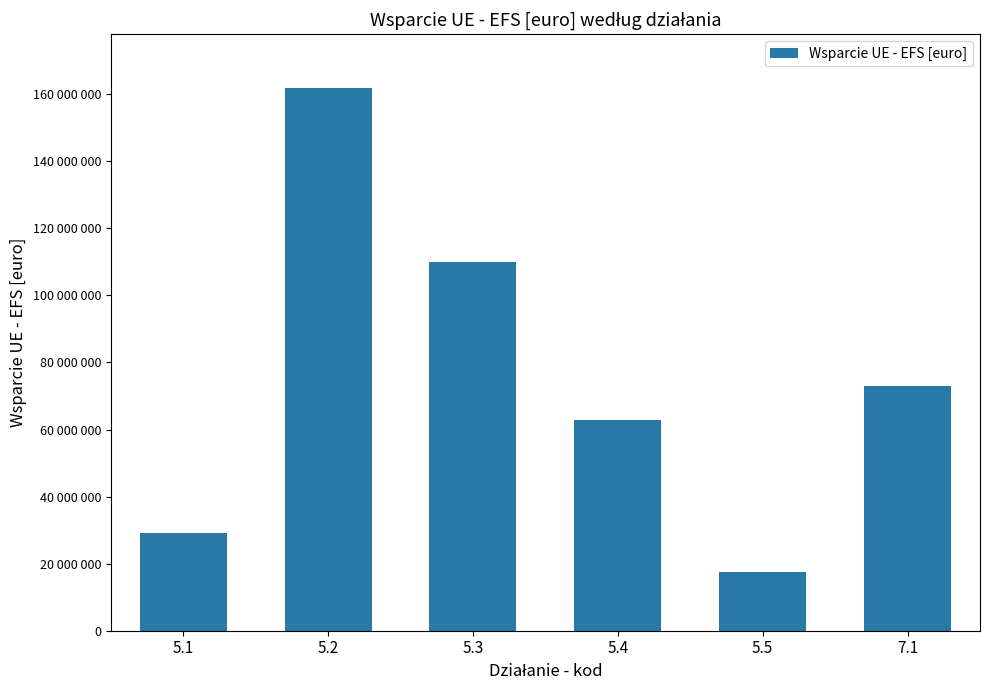

What is the value of the 3rd bar from the left?

110072628